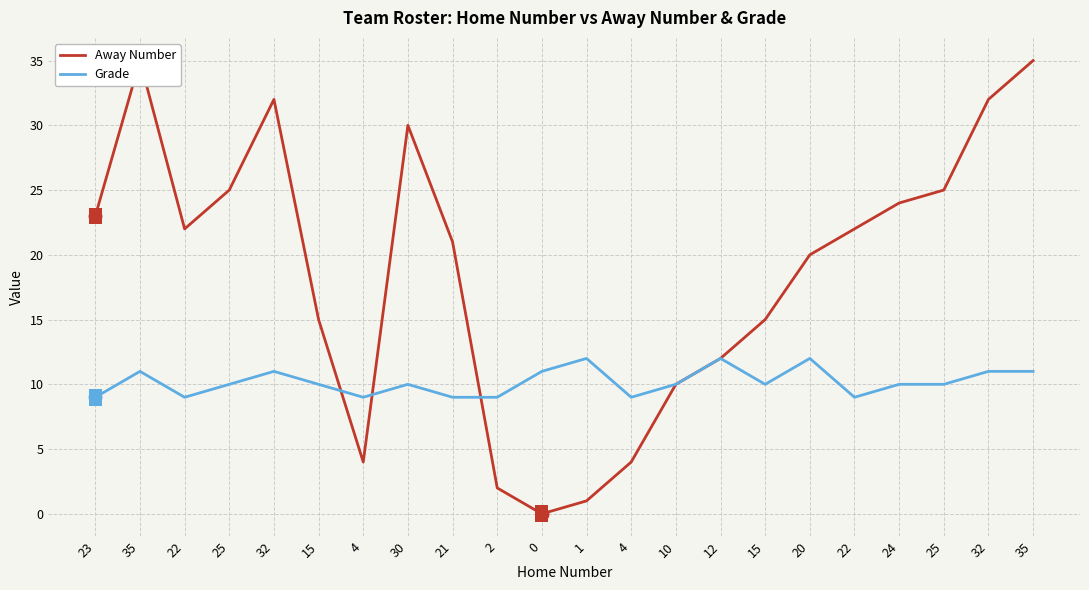

In Grade, how many points are higher than both neighbors (excluding endpoints)?

6